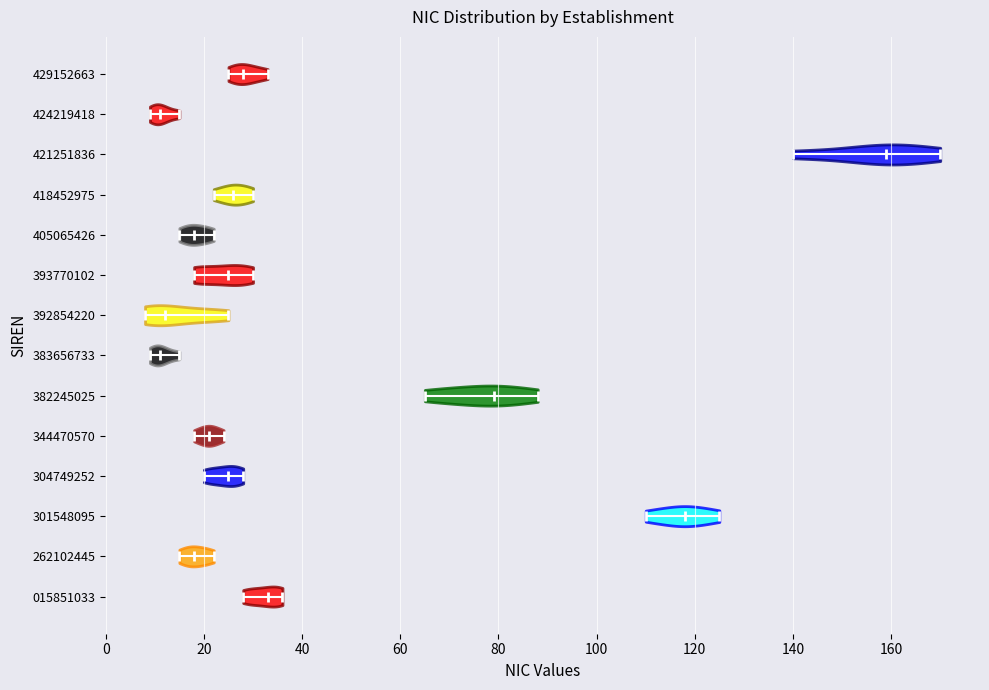

Reading bottom to top, read every violin against the x-axis: where its median line is, and the lowest and highest points it reaches. The values are not printed on the chart, so give them approximately, as read against the axis.

015851033: median line 34, lowest point 28, highest point 36
262102445: median line 18, lowest point 16, highest point 22
301548095: median line 118, lowest point 110, highest point 126
304749252: median line 26, lowest point 20, highest point 28
344470570: median line 22, lowest point 18, highest point 24
382245025: median line 80, lowest point 66, highest point 88
383656733: median line 12, lowest point 10, highest point 16
392854220: median line 12, lowest point 8, highest point 26
393770102: median line 26, lowest point 18, highest point 30
405065426: median line 18, lowest point 16, highest point 22
418452975: median line 26, lowest point 22, highest point 30
421251836: median line 160, lowest point 140, highest point 170
424219418: median line 12, lowest point 10, highest point 16
429152663: median line 28, lowest point 26, highest point 34